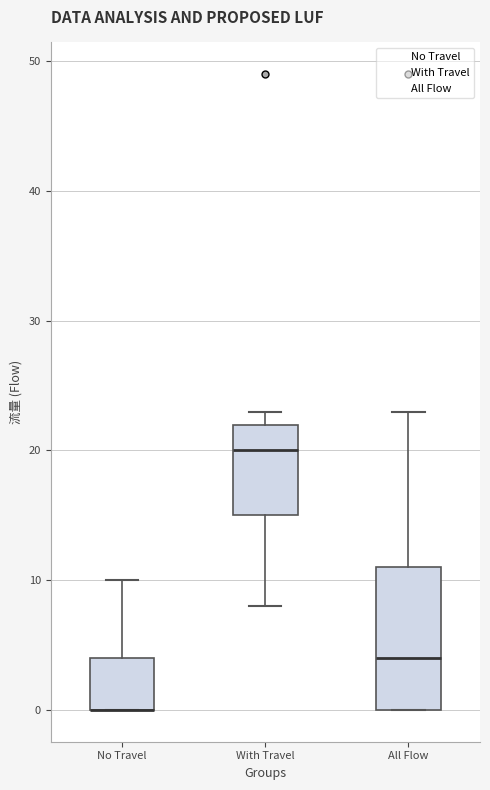

Comparing the boxes themselves (not the whiskers), which one is the tallest?

All Flow